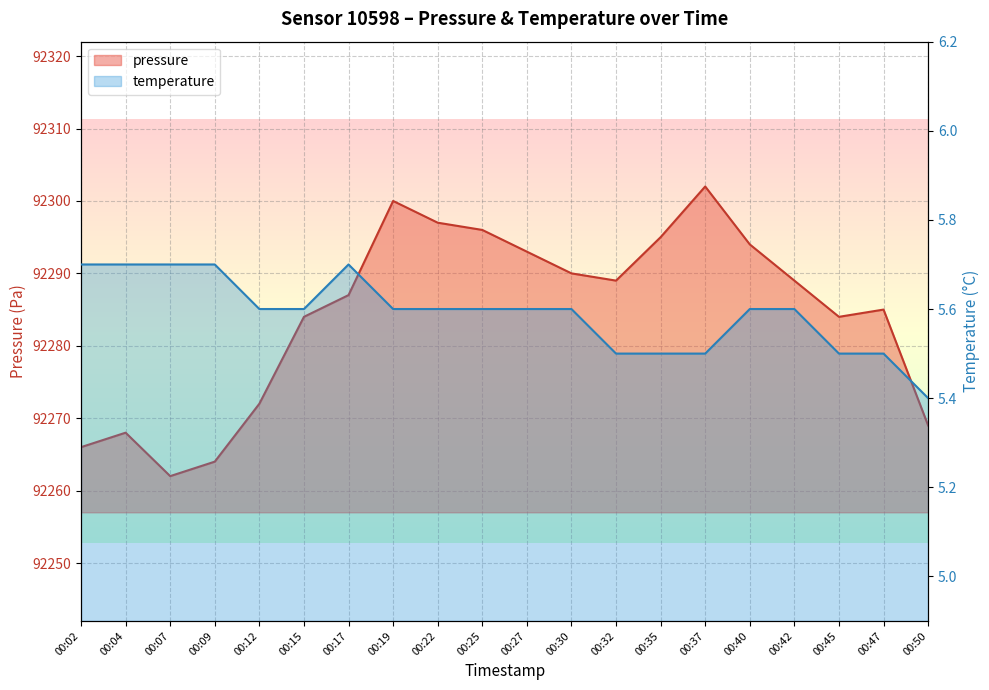

What is the value of the temperature point at the 8th from the left?

5.6